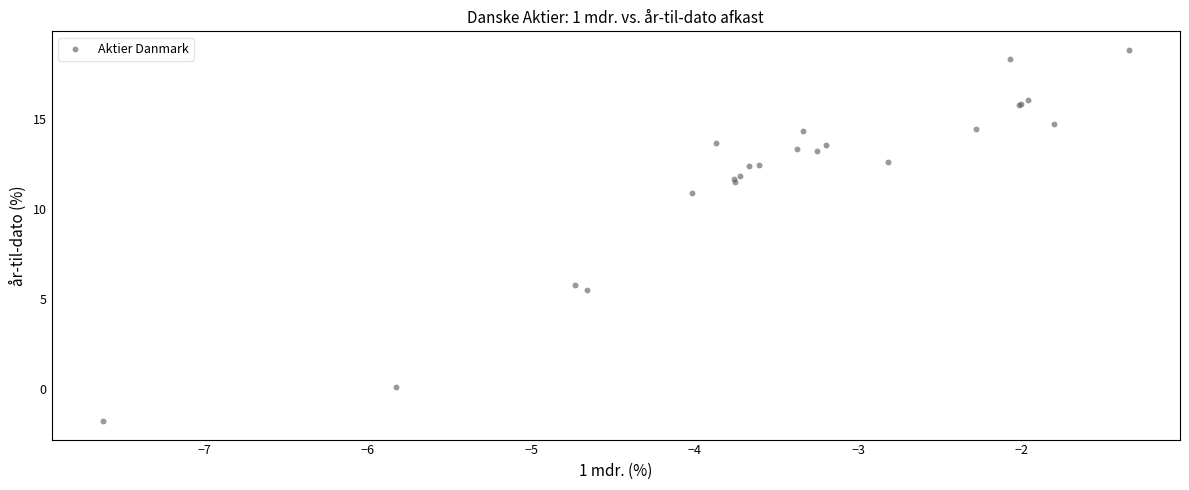

What Y value in the scatter plot is closest to 8?

5.8